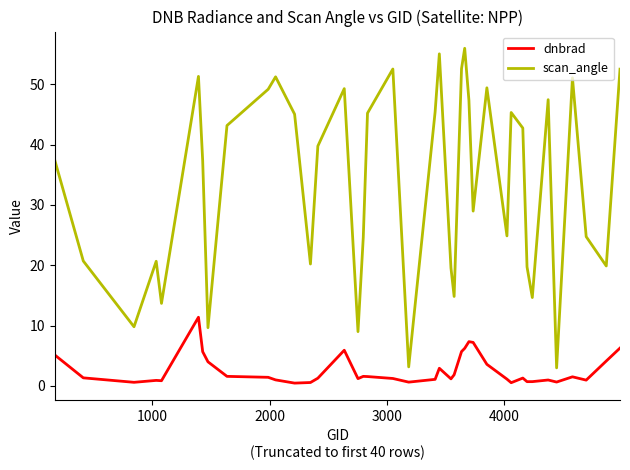

What is the difference between the maximum and second lowest values in the scan_angle series?

52.8